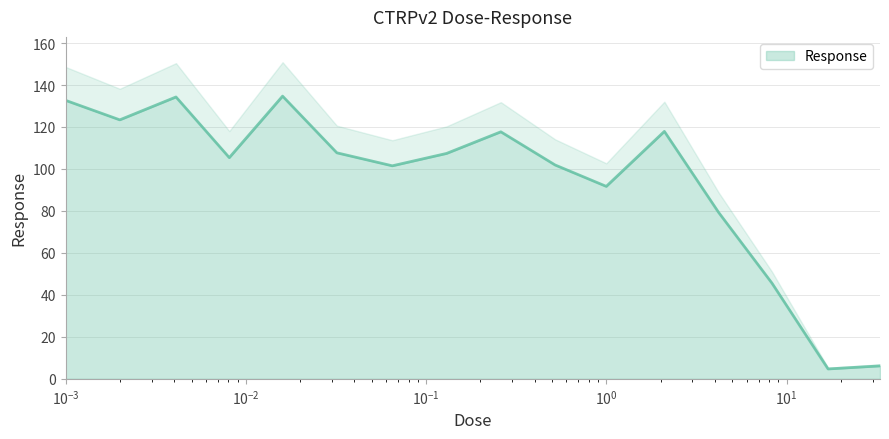

At which category does the data reach its first local peak?

0.0041